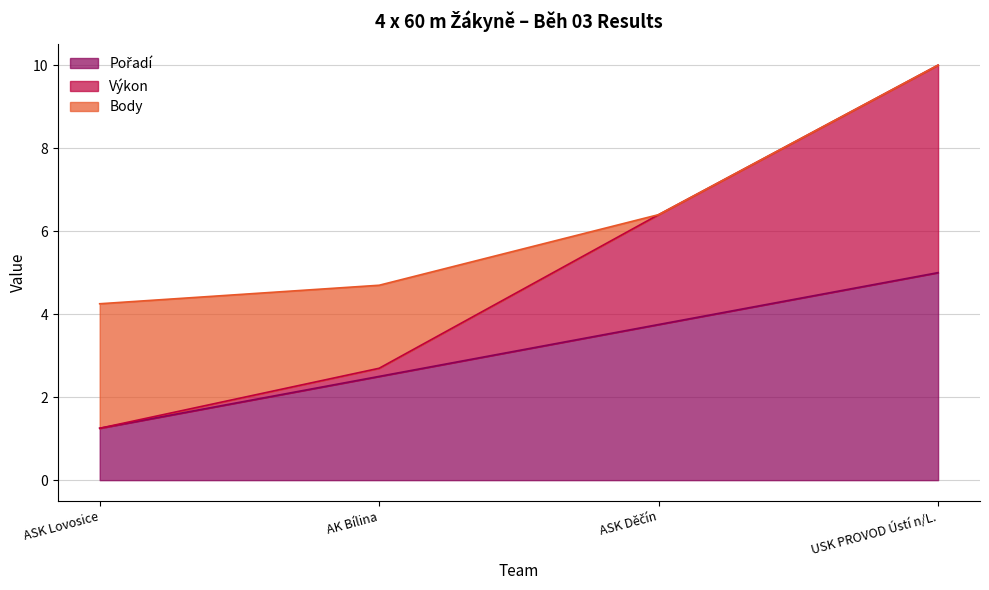

Count the number of categories in the chart.

4